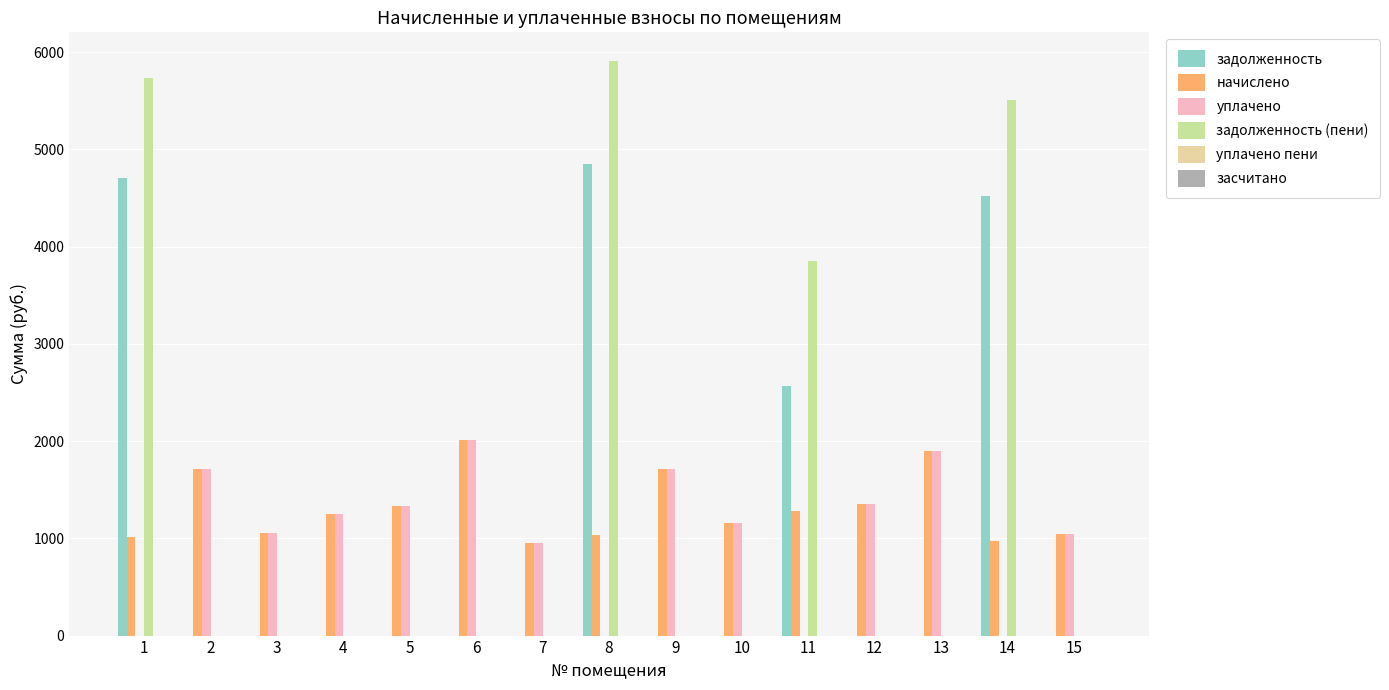

Does the chart contain stacked bars?

No